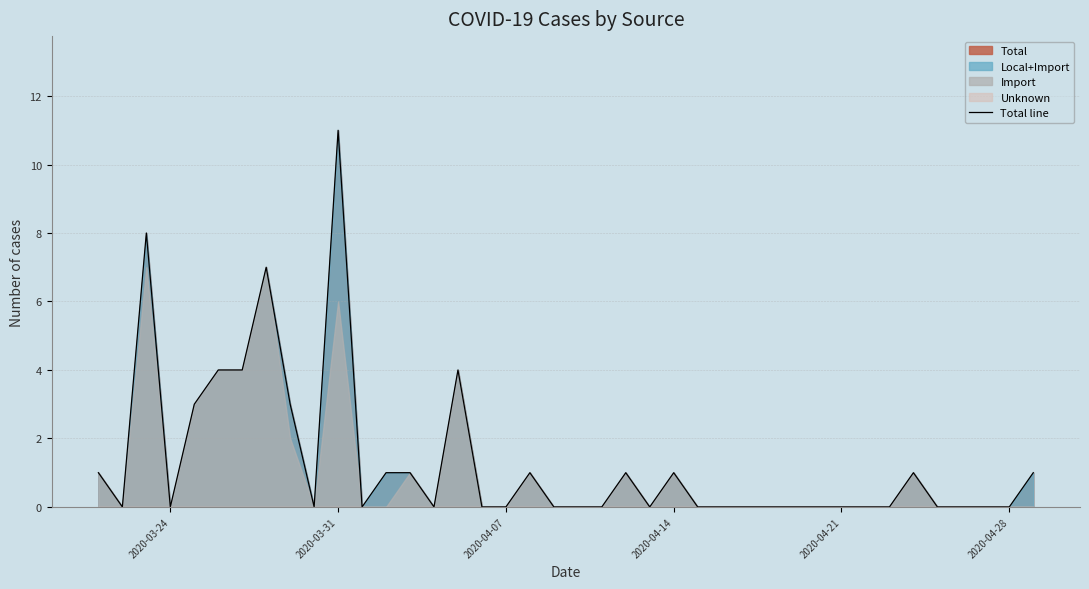

Does the chart display data point markers on the line(s)?

No